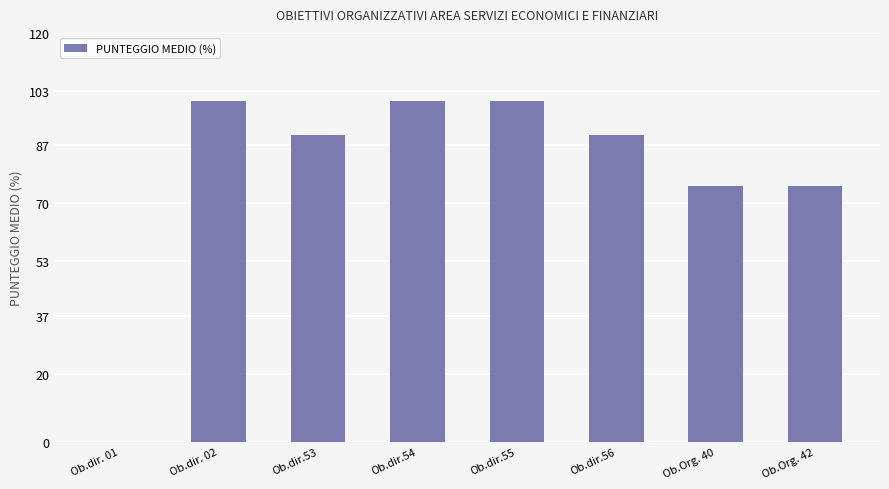

Read the value at Ob.dir. 02, to the nearest 5.

100